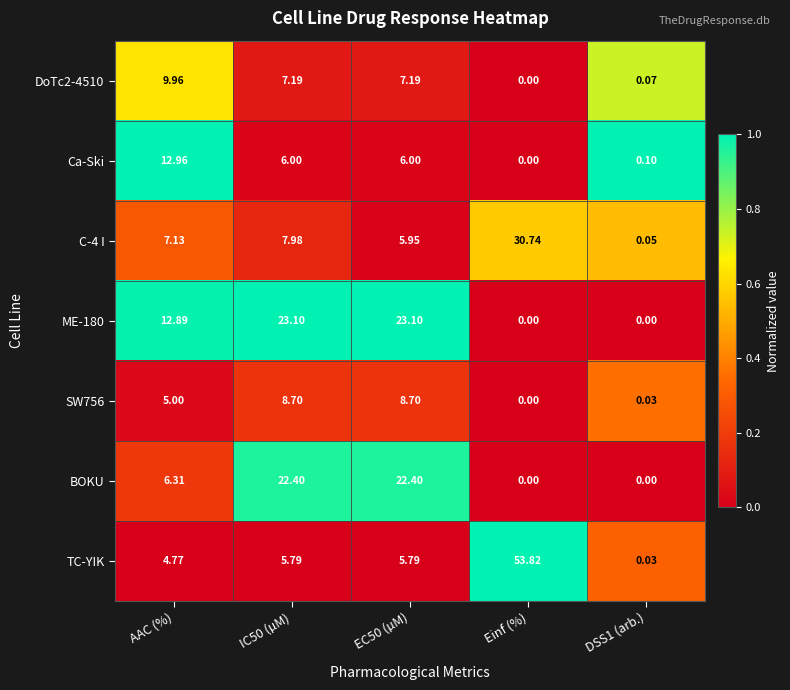

Where is BOKU nearest to the value 11?

AAC (%)